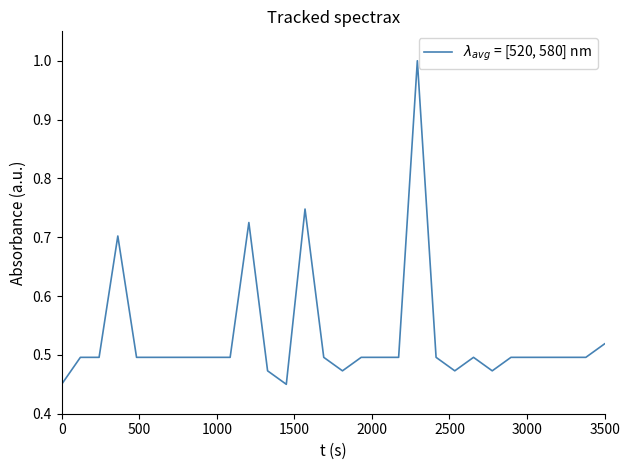

What is the maximum value shown in the chart?

1.0